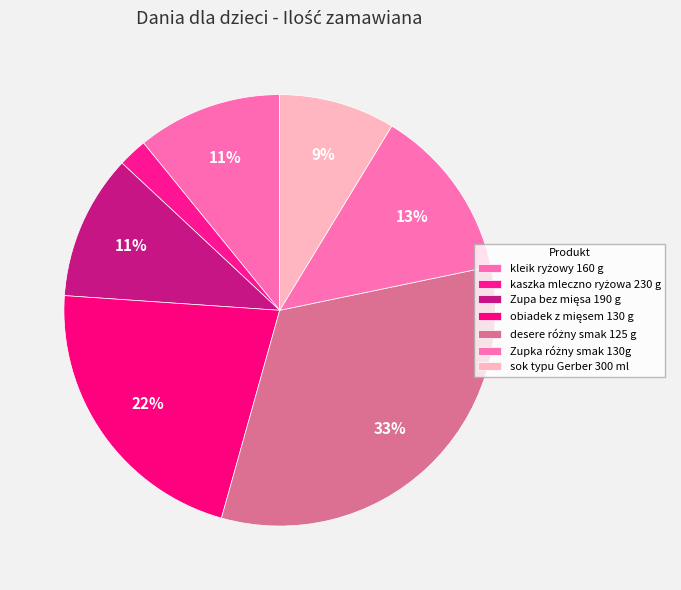

What percentage is the kaszka mleczno ryżowa 230 g slice, to the nearest percent?

2%